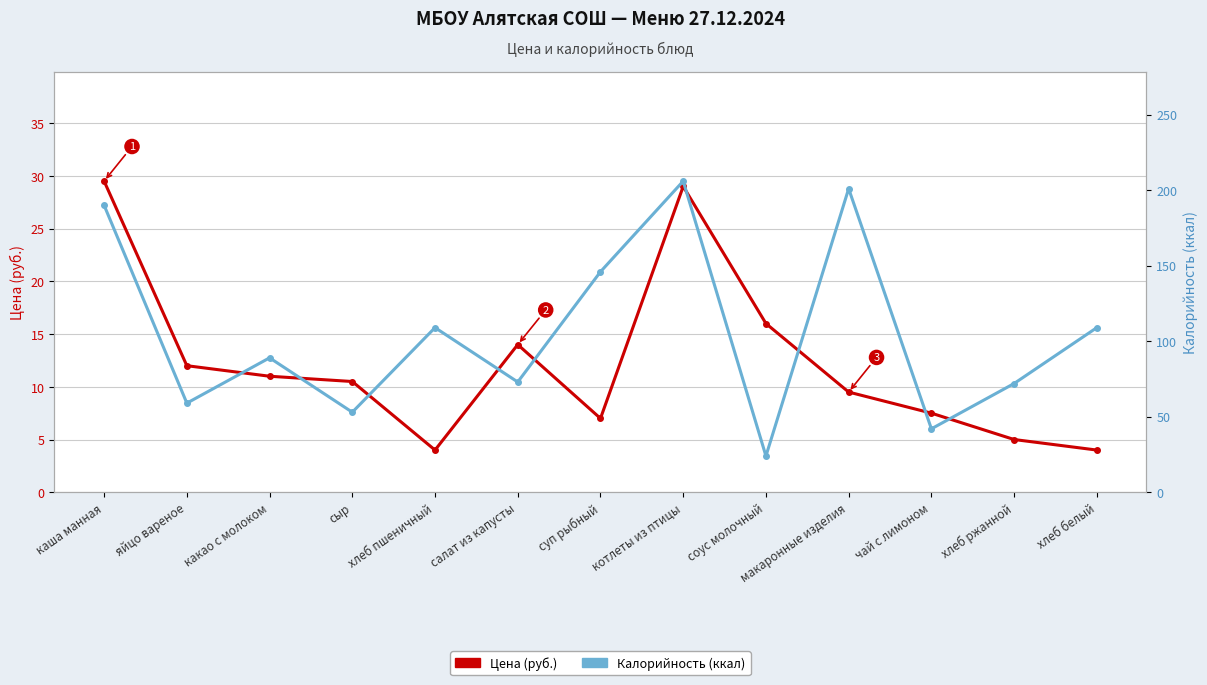

Reading left to right, what are all the values shown in this chart?

Цена (руб.): 29.5	12.0	11.0	10.5	4.0	14.0	7.0	29.0	16.0	9.5	7.5	5.0	4.0
Калорийность (ккал): 190.0	59.0	89.0	53.0	109.0	73.0	146.0	206.0	24.0	201.0	42.0	72.0	109.0